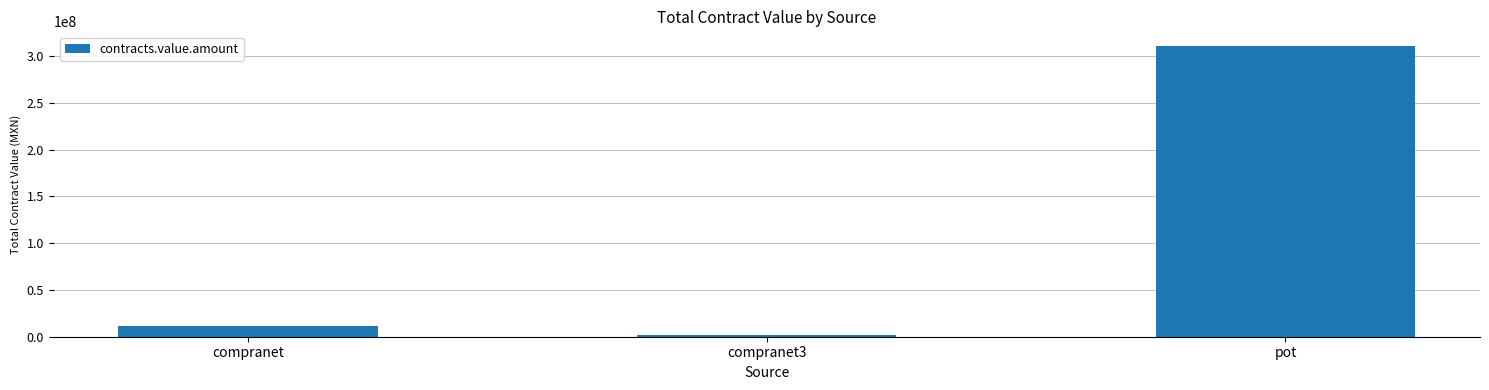

What is the label of the 2nd bar from the left?

compranet3